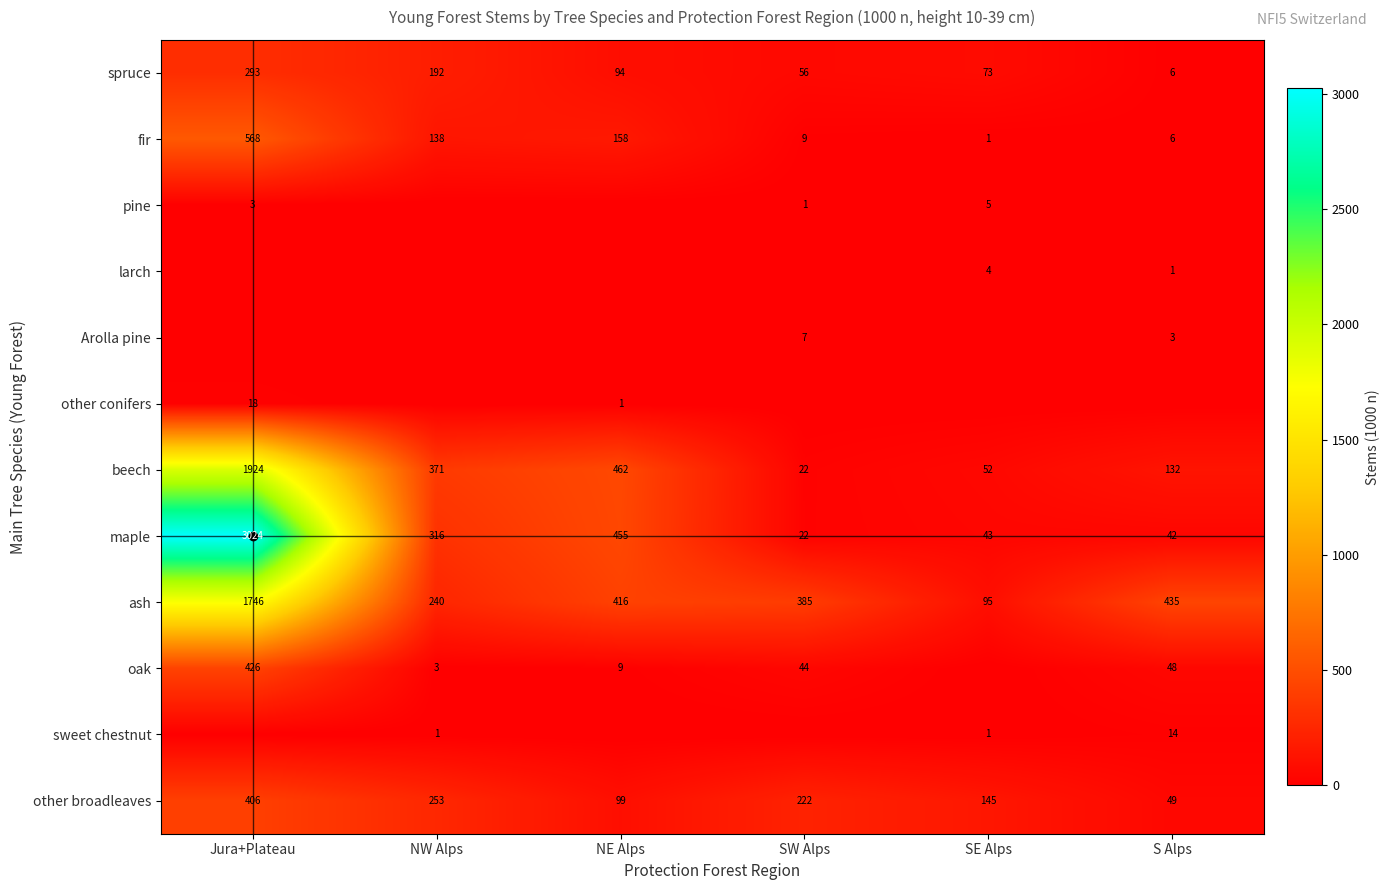

Is it true that oak equals 86.8 at Jura+Plateau?

False